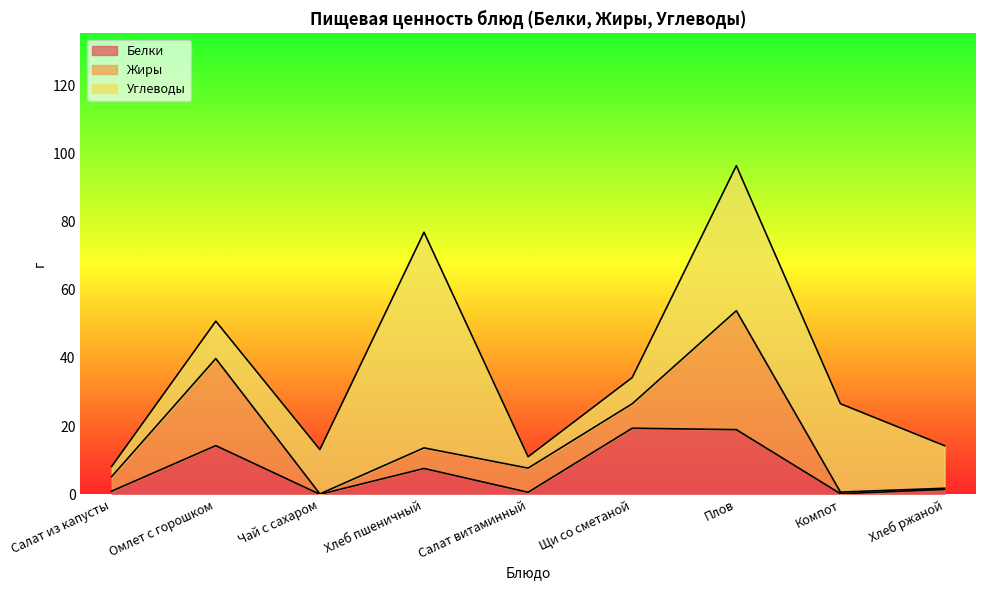

What are all the series names shown in the legend?

Белки, Жиры, Углеводы